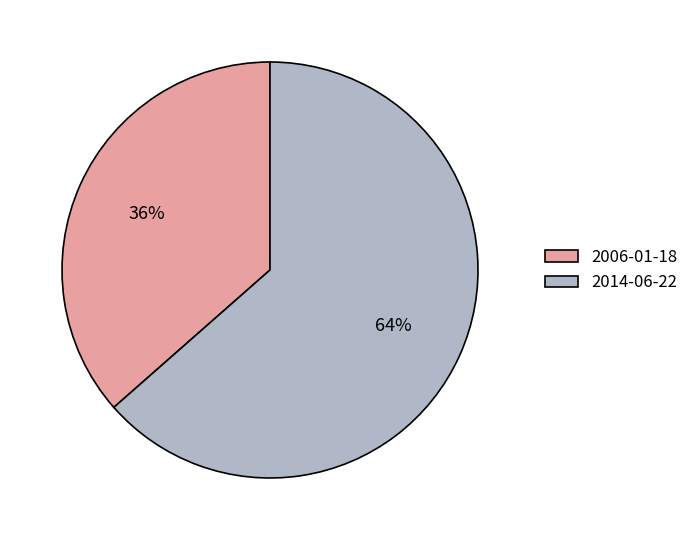

Which category has the smallest portion of the pie?

2006-01-18